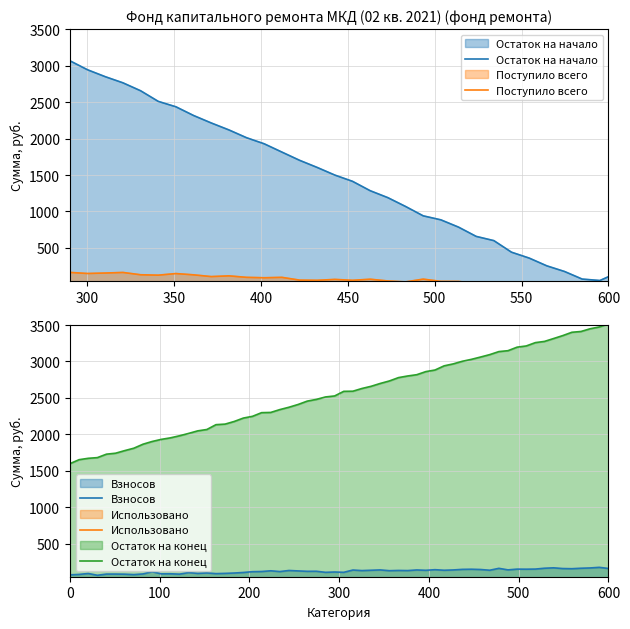

What are all the series names shown in the legend?

Остаток на начало, Поступило всего, Взносов, Использовано, Остаток на конец